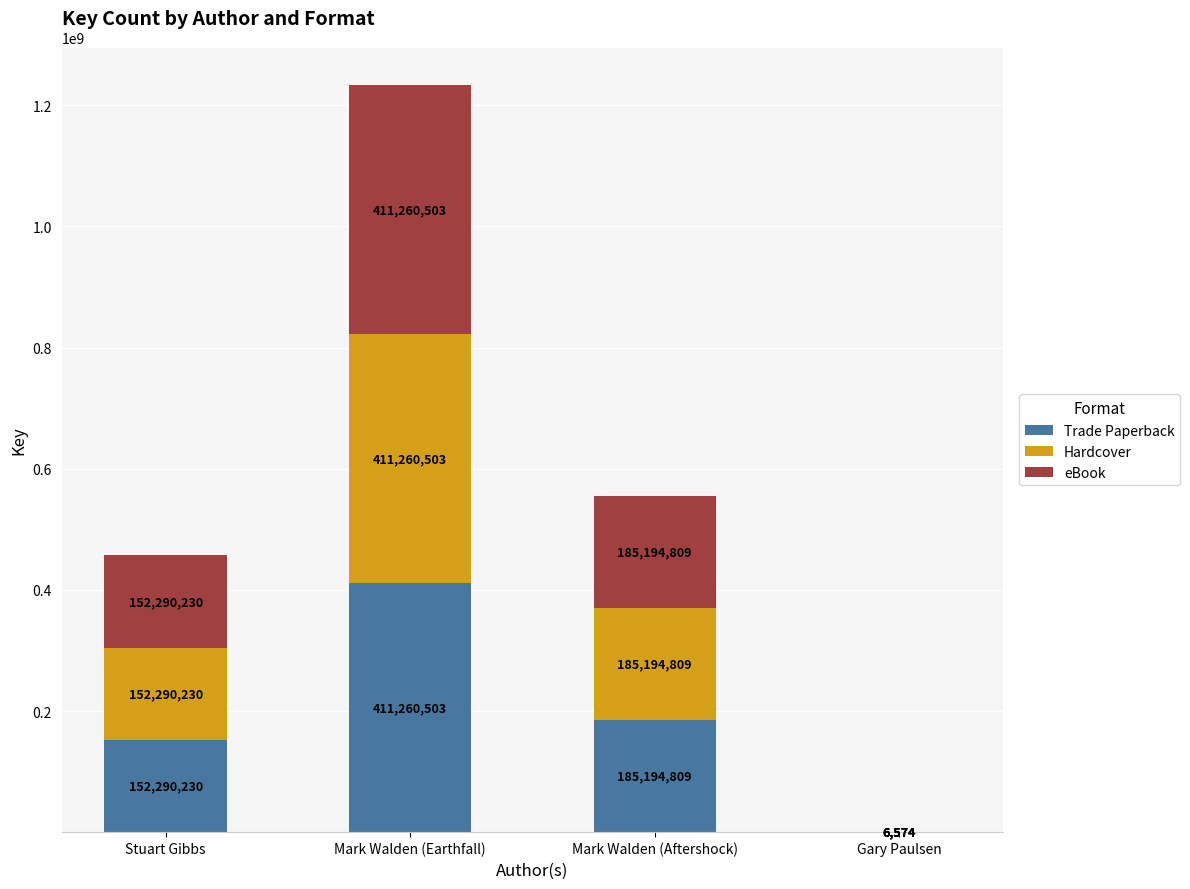

What is the sum of the Trade Paperback values at Mark Walden (Aftershock) and Mark Walden (Earthfall)?

596455312